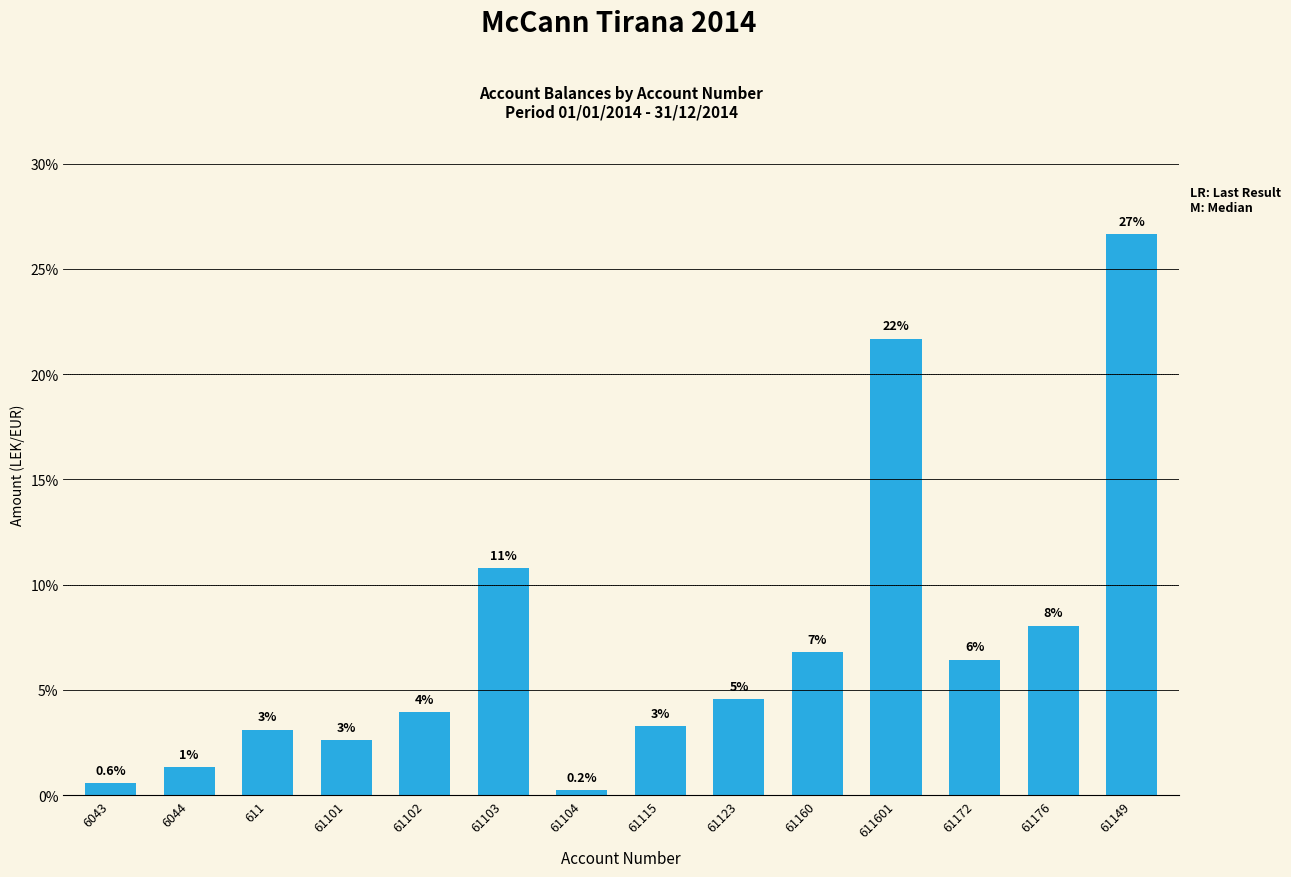

Reading left to right, transcribe all the data shown in this chart.

6043=0.6	6044=1.3	611=3.1	61101=2.6	61102=3.9	61103=10.8	61104=0.2	61115=3.3	61123=4.6	61160=6.8	611601=21.7	61172=6.4	61176=8.1	61149=26.6